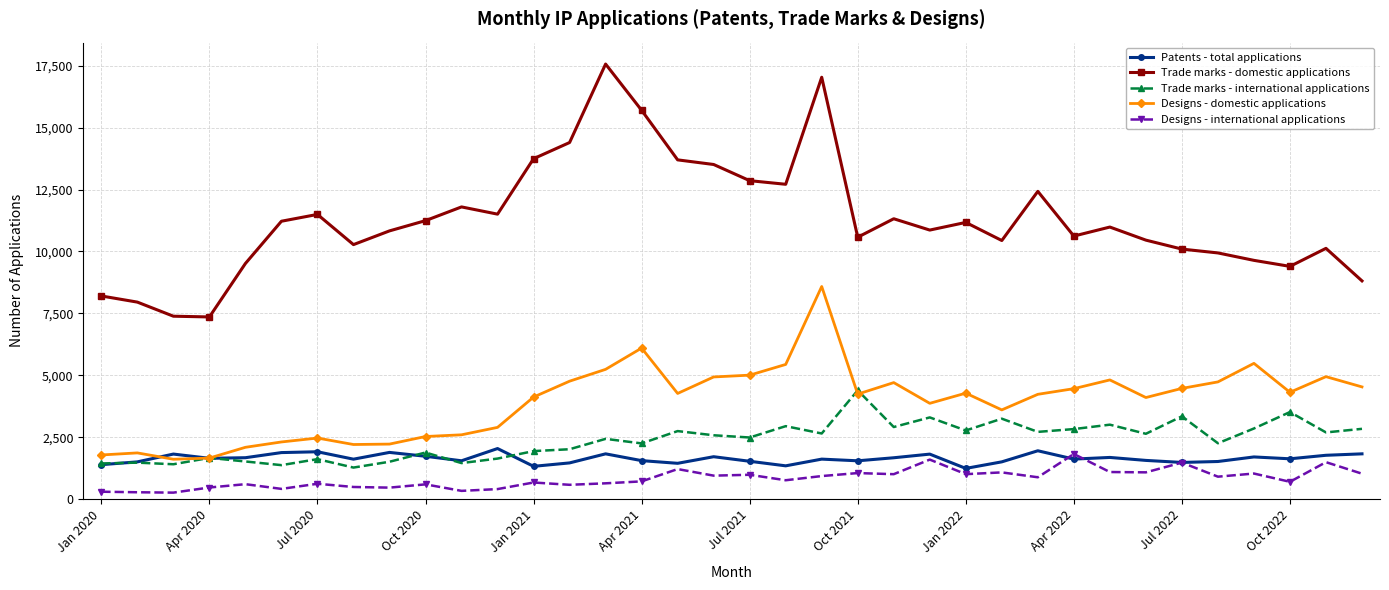

What is the smallest value displayed?

262